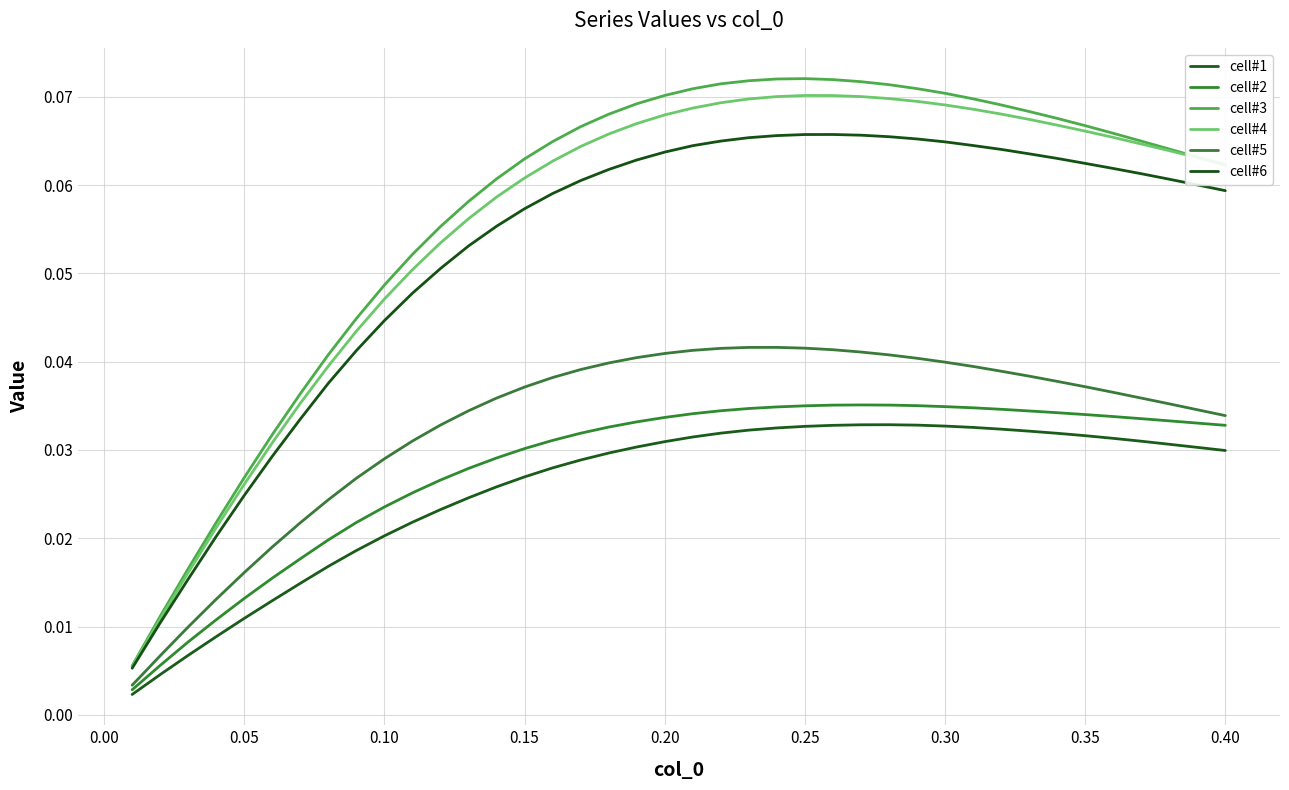

Does the chart have visible grid lines?

Yes